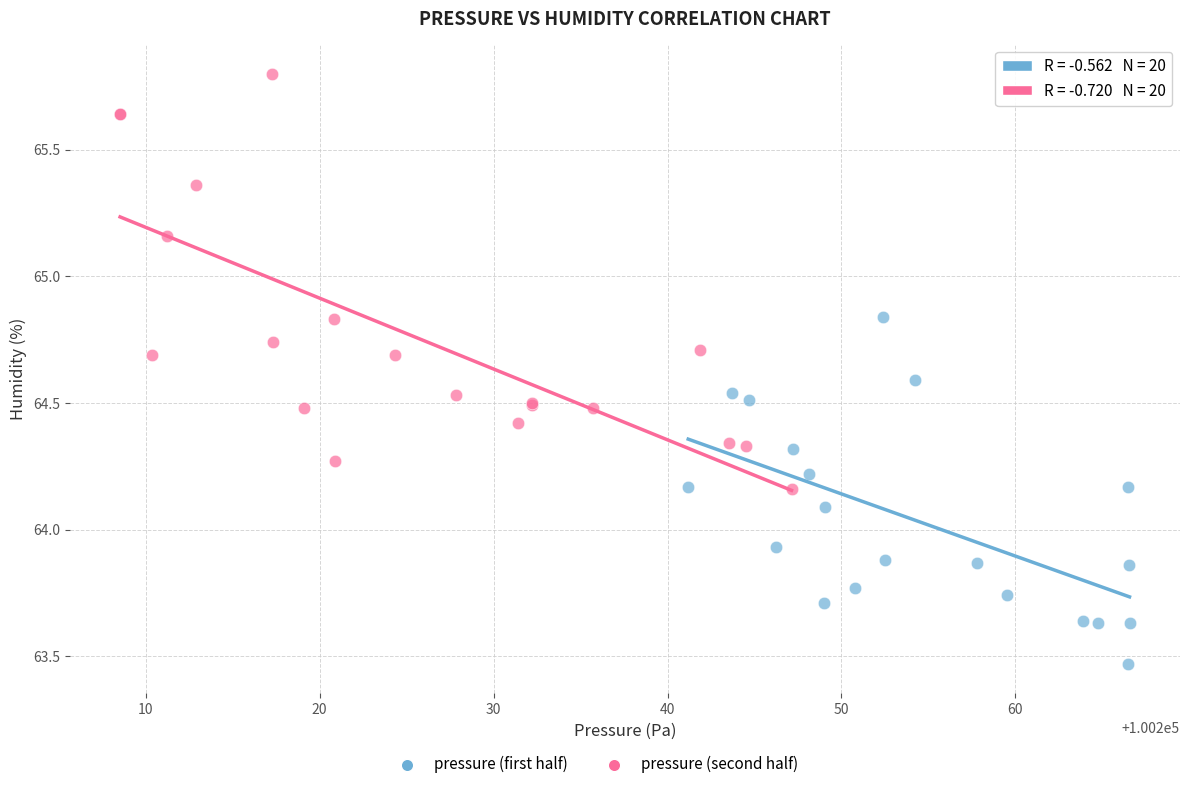

Which series reaches the maximum Y coordinate?

pressure (second half)